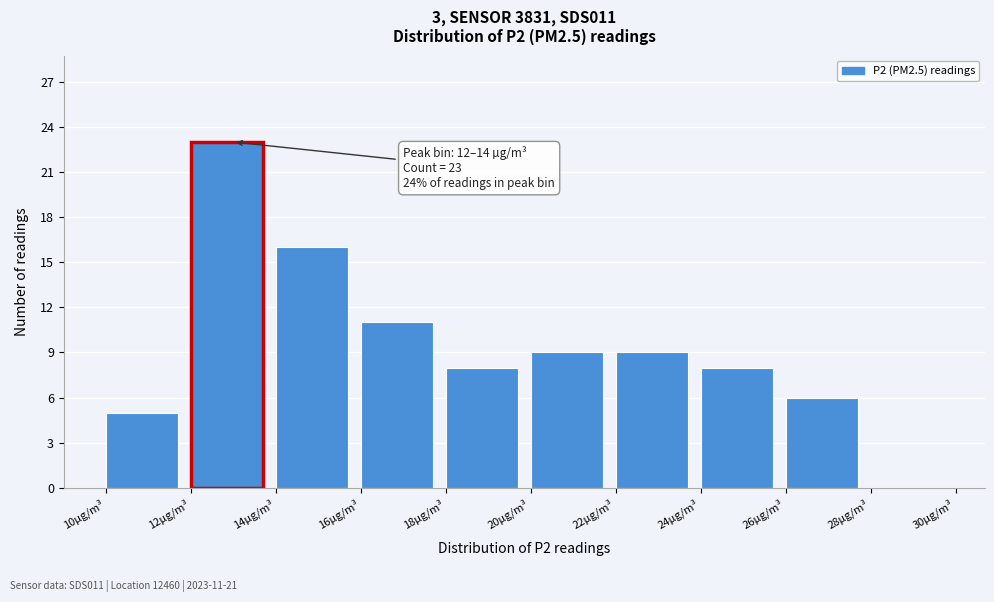

Over which range of the x-axis is the bar tallest?

12 to 14